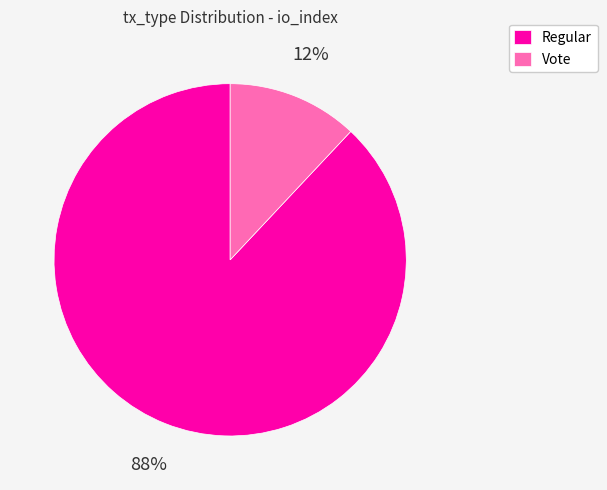

How many slices are in this pie chart?

2